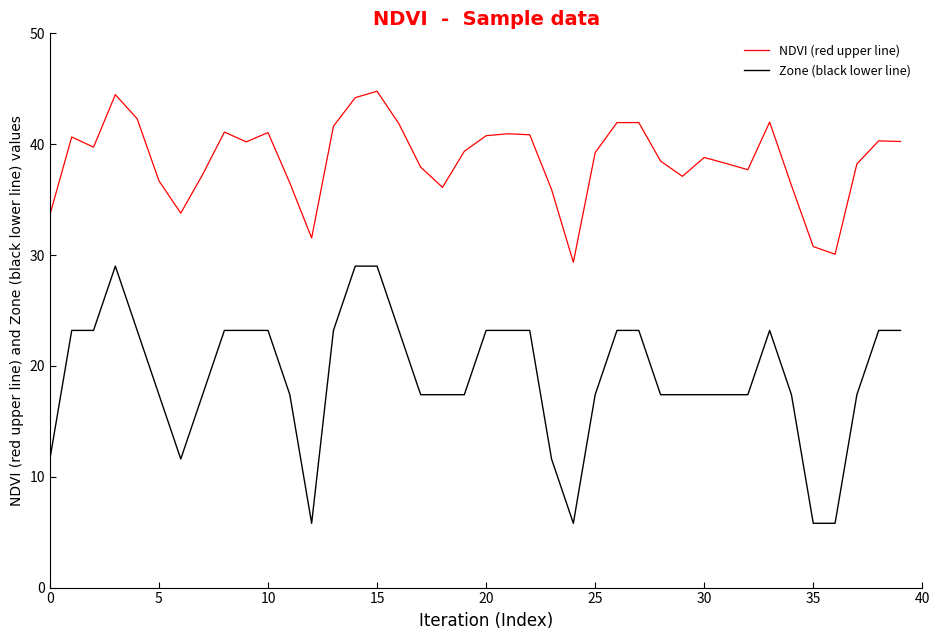

Count the number of data series in this chart.

2